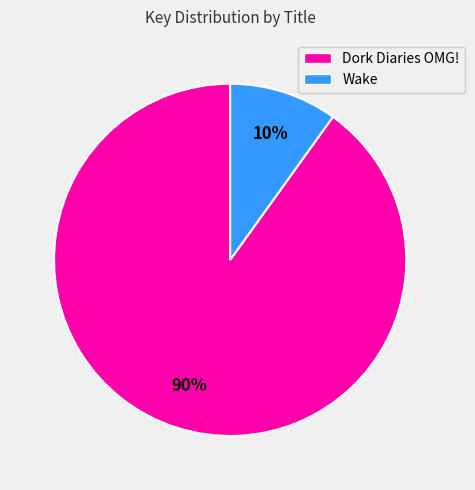

True or false: Wake accounts for 20% of the total.

False